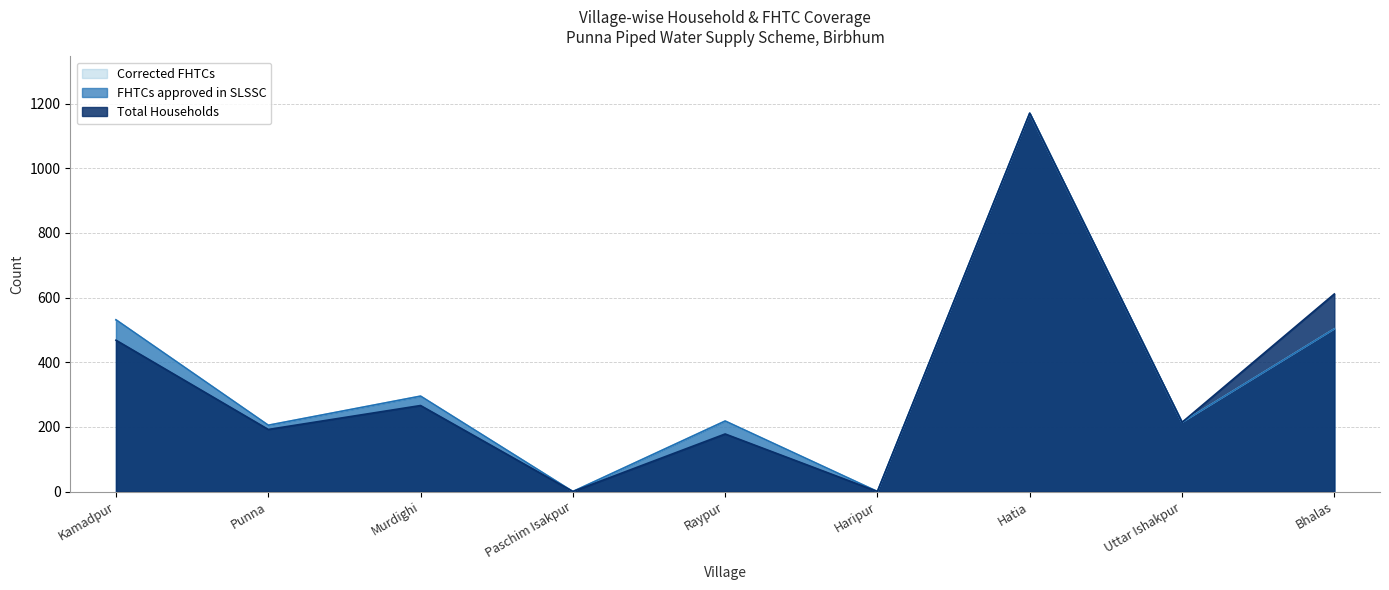

True or false: FHTCs approved in SLSSC and Total Households intersect in this chart.

False